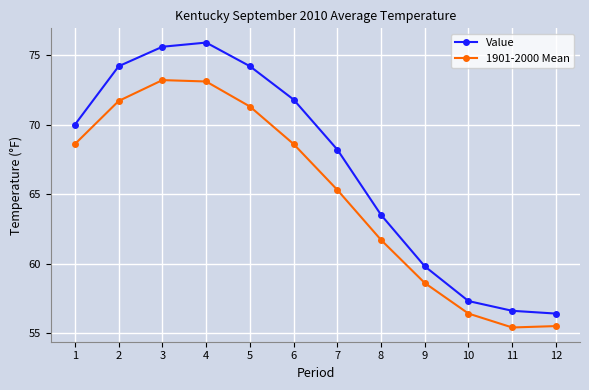

Reading left to right, transcribe all the data shown in this chart.

Value: 1=70.0	2=74.2	3=75.6	4=75.9	5=74.2	6=71.8	7=68.2	8=63.5	9=59.8	10=57.3	11=56.6	12=56.4
1901-2000 Mean: 1=68.6	2=71.7	3=73.2	4=73.1	5=71.3	6=68.6	7=65.3	8=61.7	9=58.6	10=56.4	11=55.4	12=55.5